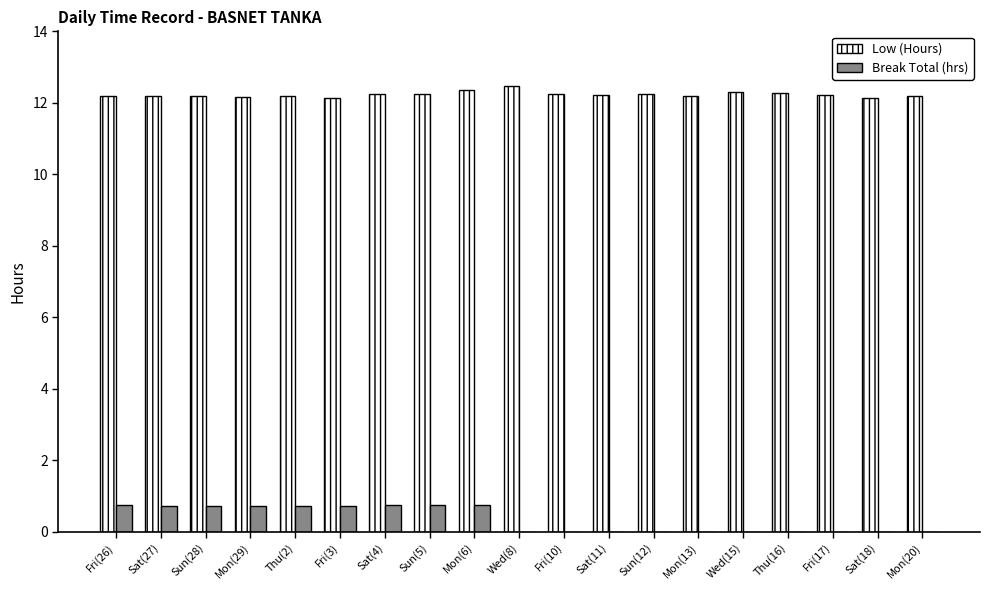

The Low (Hours) series shows 3.0 at Thu(16). True or false?

False